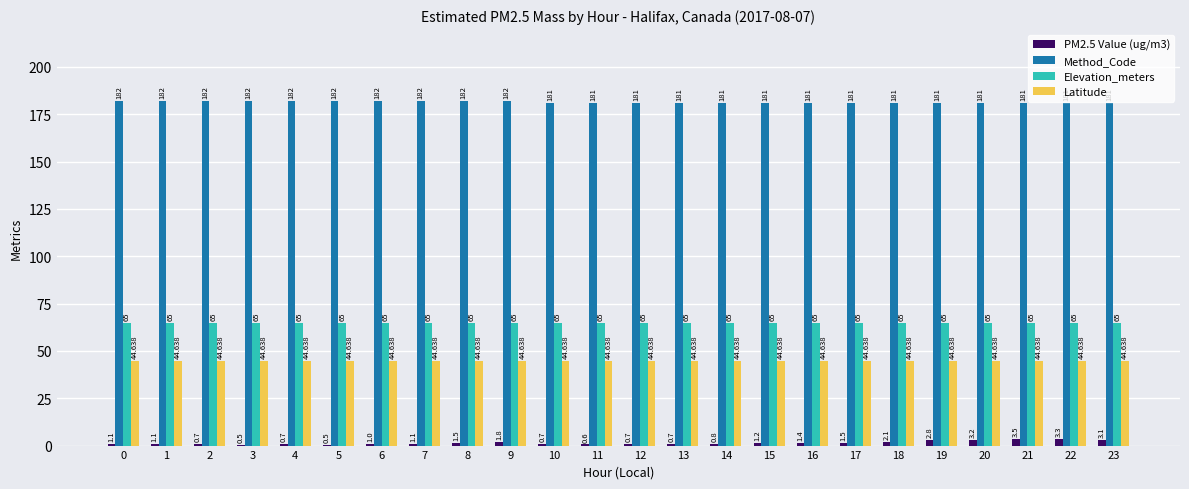

True or false: Elevation_meters has a value of 65.0 at 12.

True